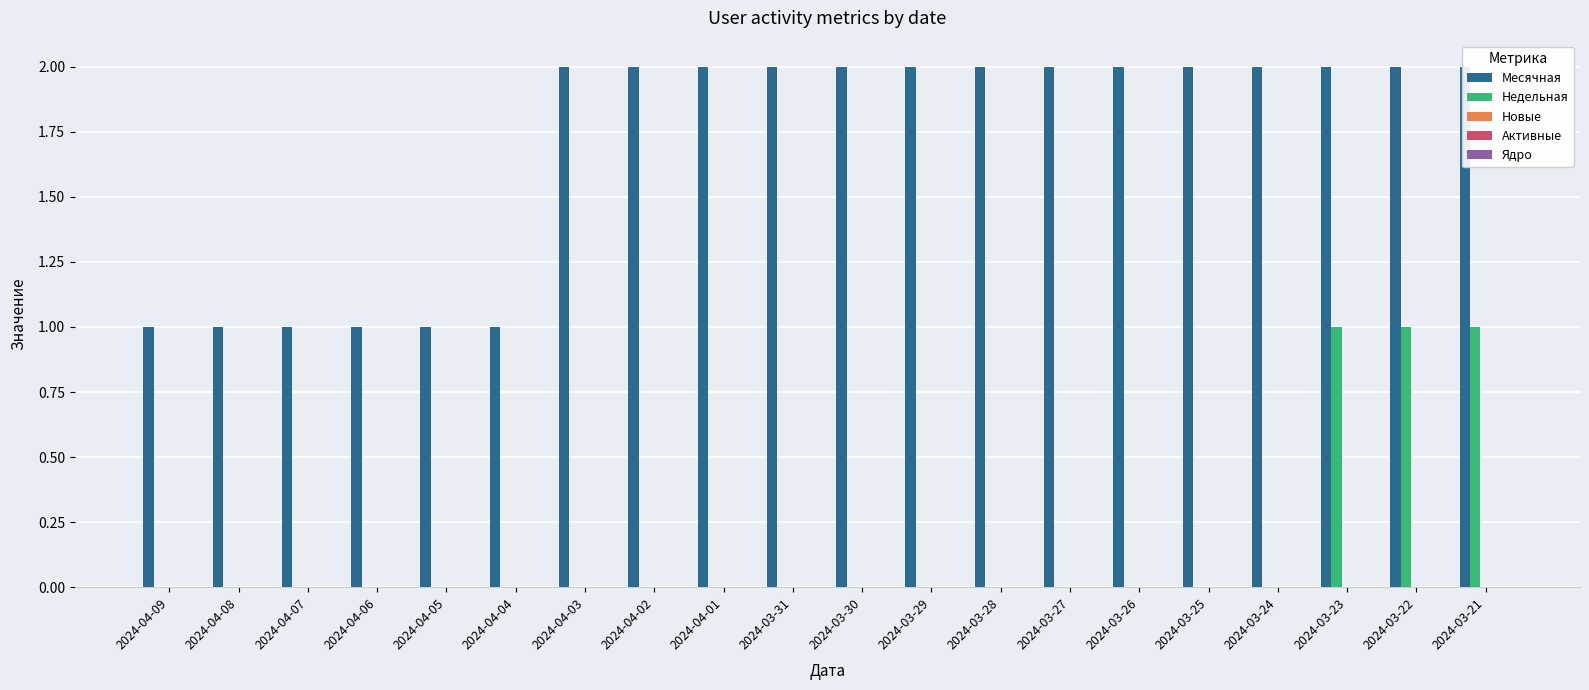

Which series has the largest range (max minus min)?

Месячная